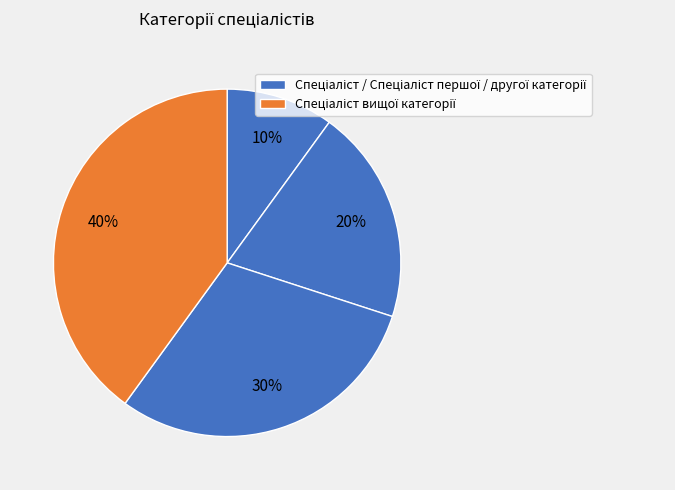

Is there any slice that represents more than half of the pie?

No